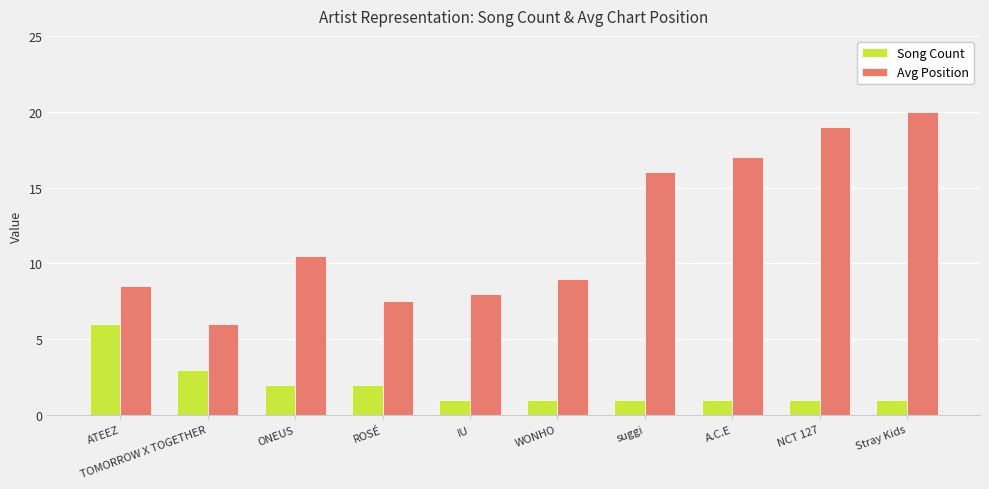

What are all the series names shown in the legend?

Song Count, Avg Position